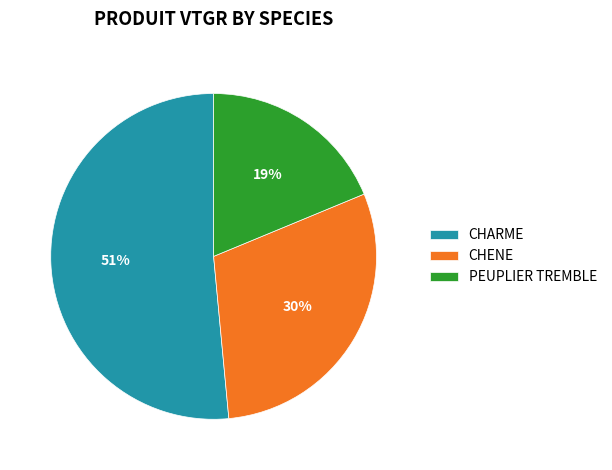

Between CHARME and CHENE, which is larger?

CHARME